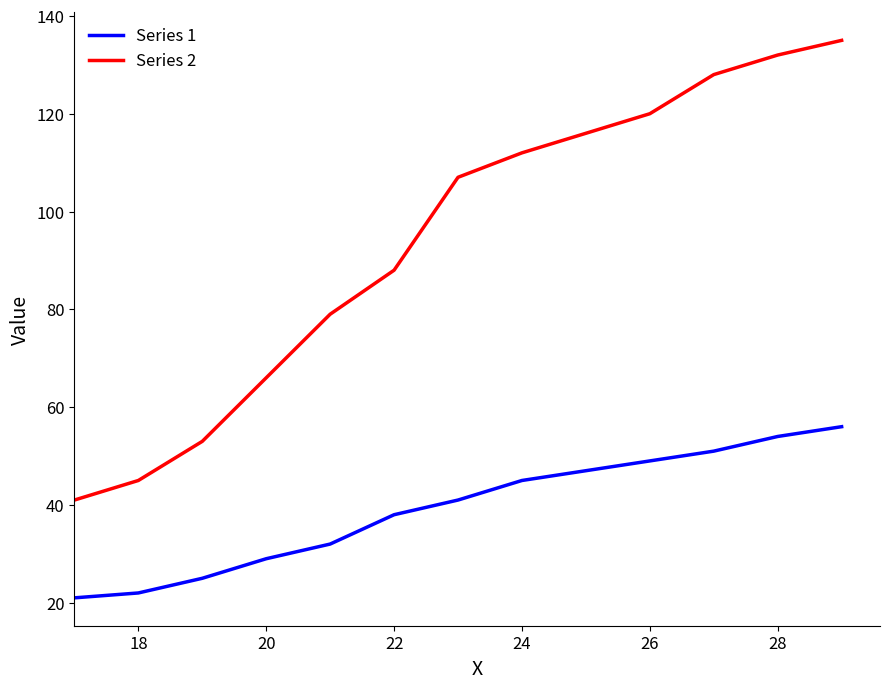

True or false: Series 1 and Series 2 cross at least once.

False